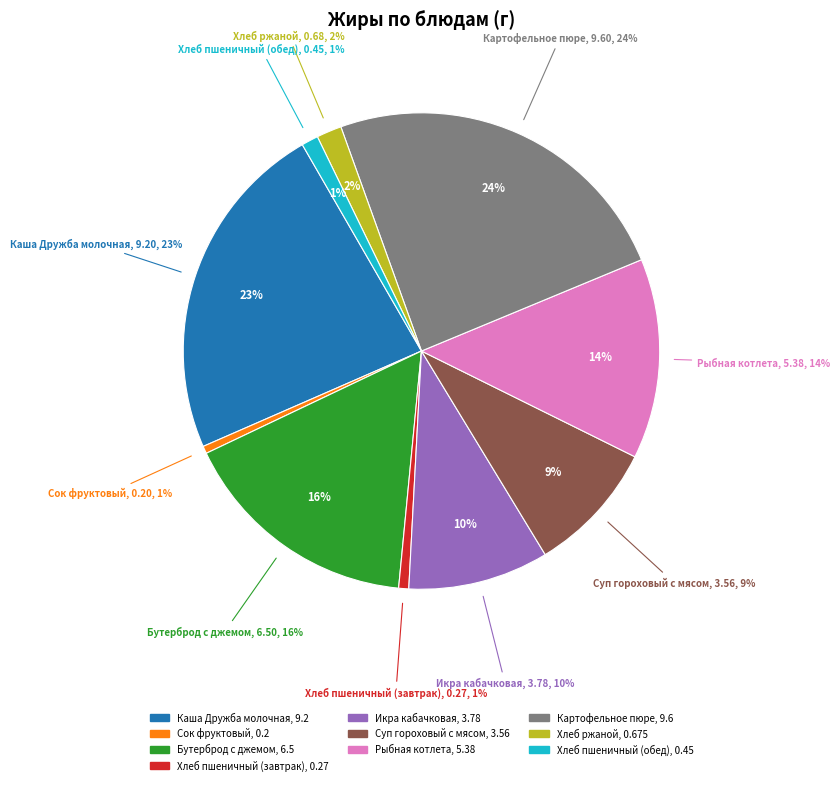

True or false: Суп гороховый с мясом accounts for 9% of the total.

True